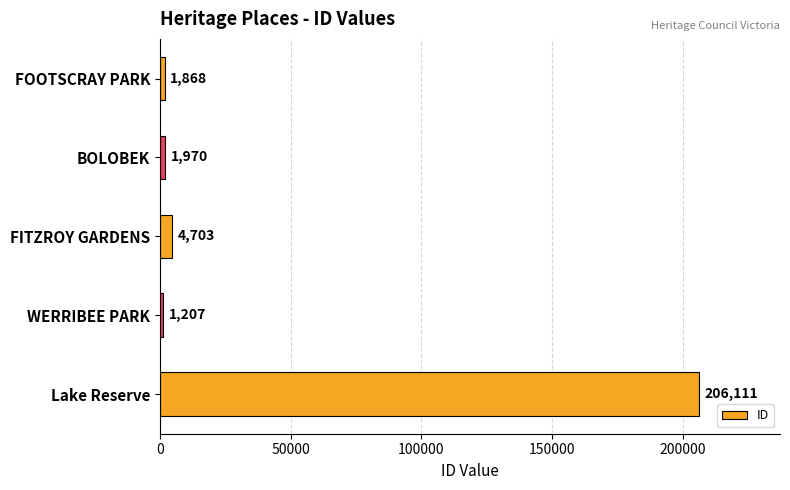

Rank the categories by value from lowest to highest.

WERRIBEE PARK, FOOTSCRAY PARK, BOLOBEK, FITZROY GARDENS, Lake Reserve